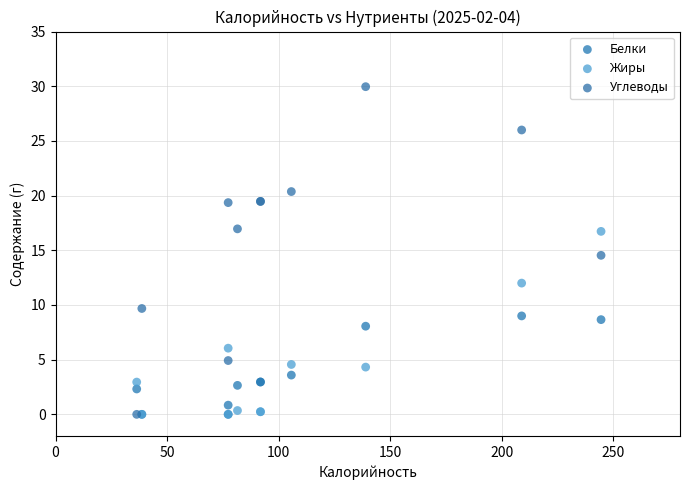

In the Углеводы series, what Y value is closest to 14?

14.5